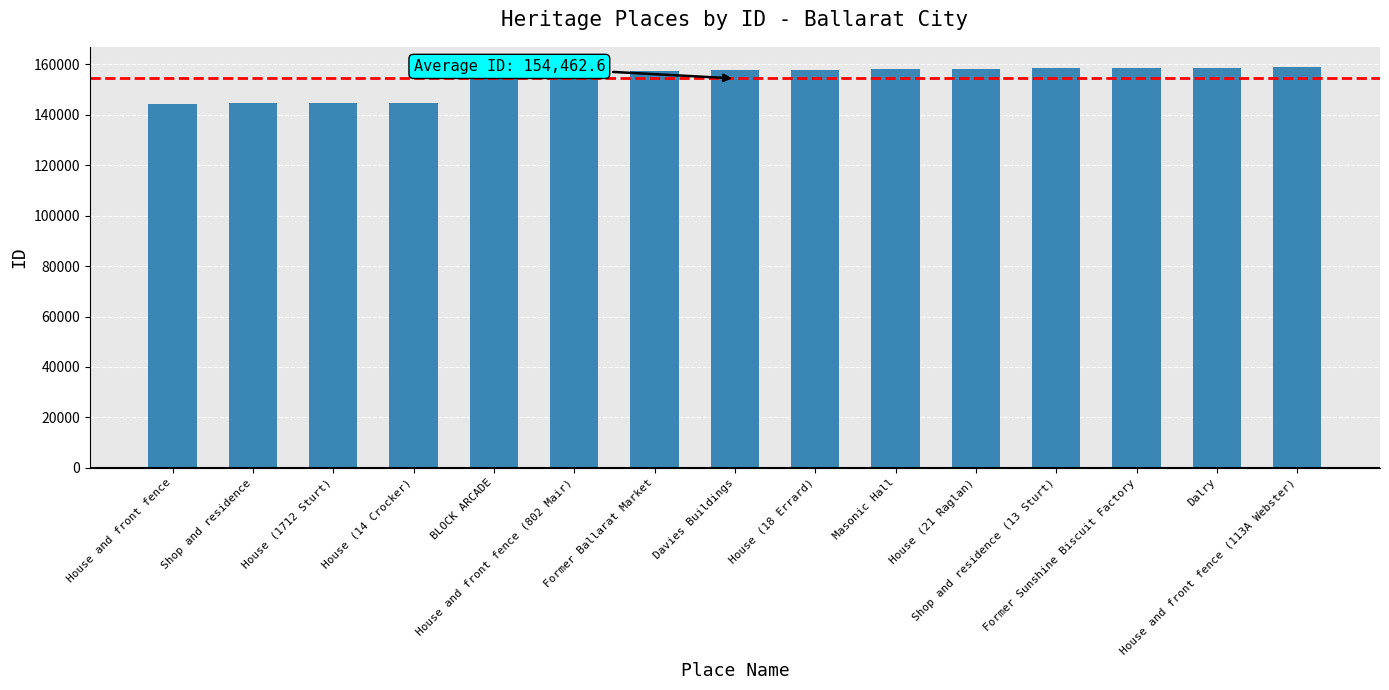

What is the greatest value displayed?

159055